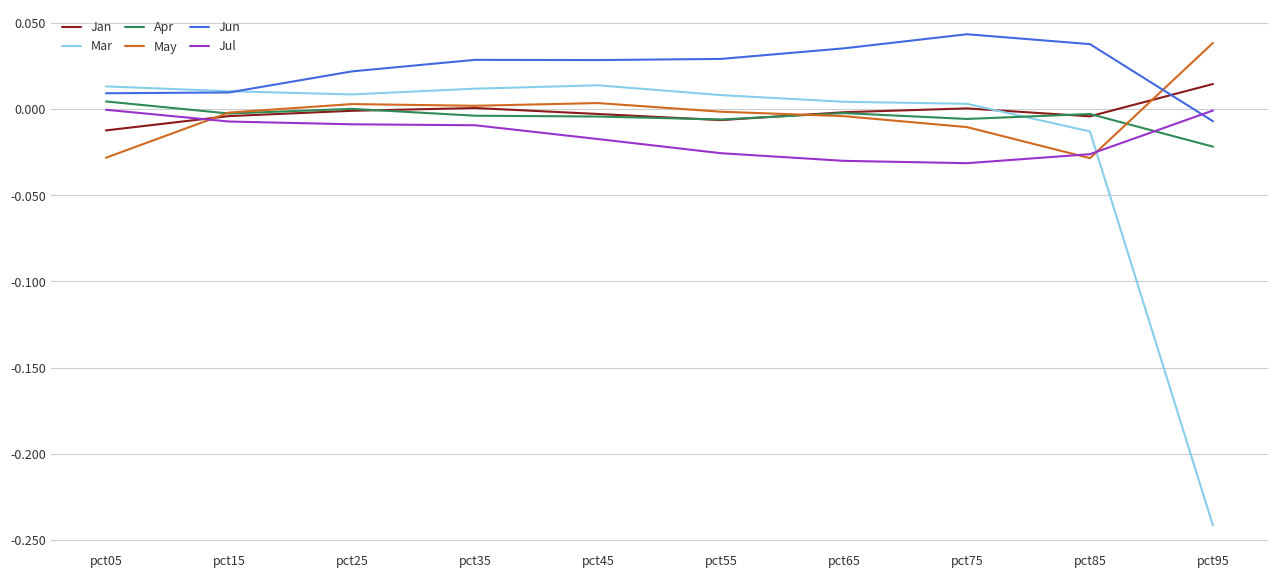

How many times do May and Jun cross each other?

1